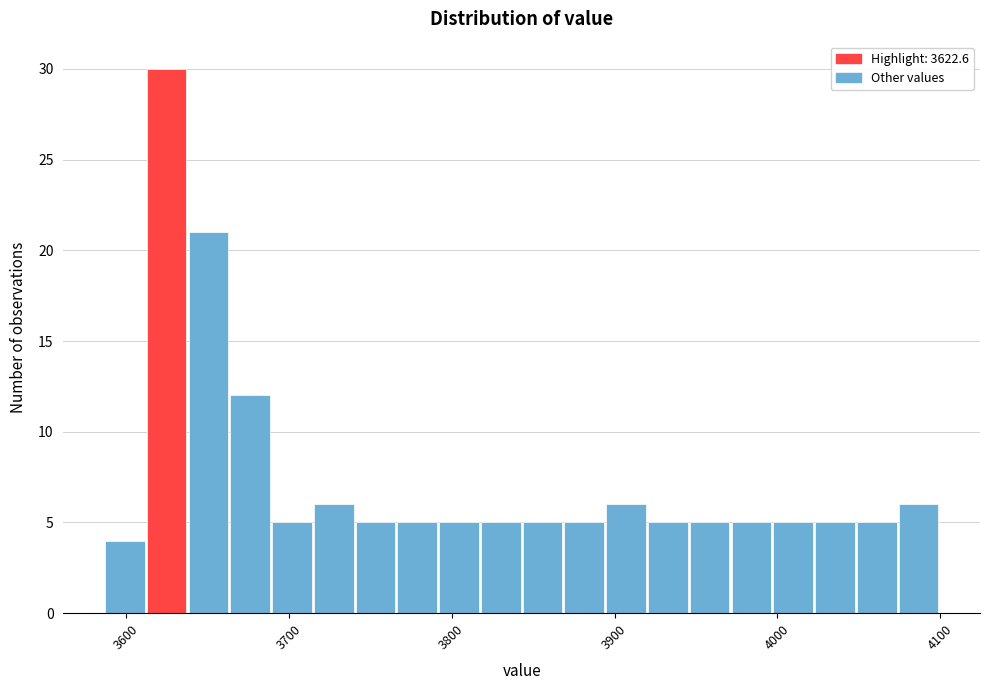

Around what value on the x-axis is the tallest bar? Give the approximate position of its centre, as read against the axis.

3630